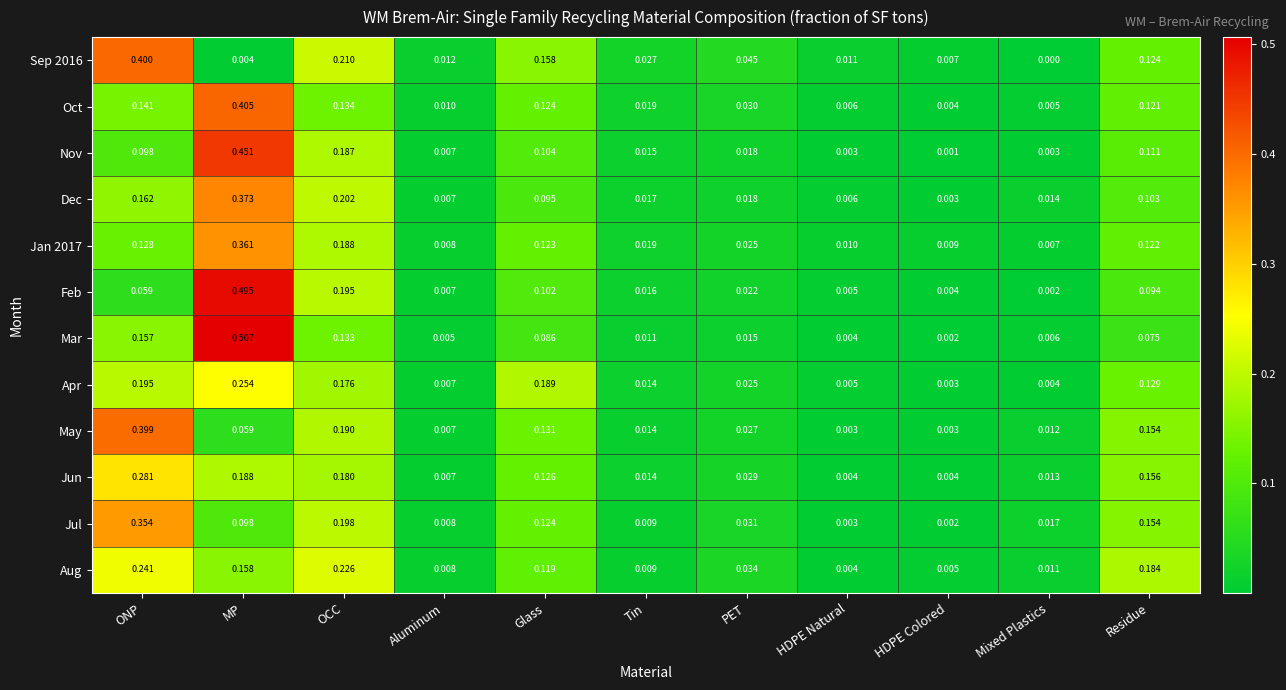

Which series changed the most between HDPE Colored and Mixed Plastics?

Jul